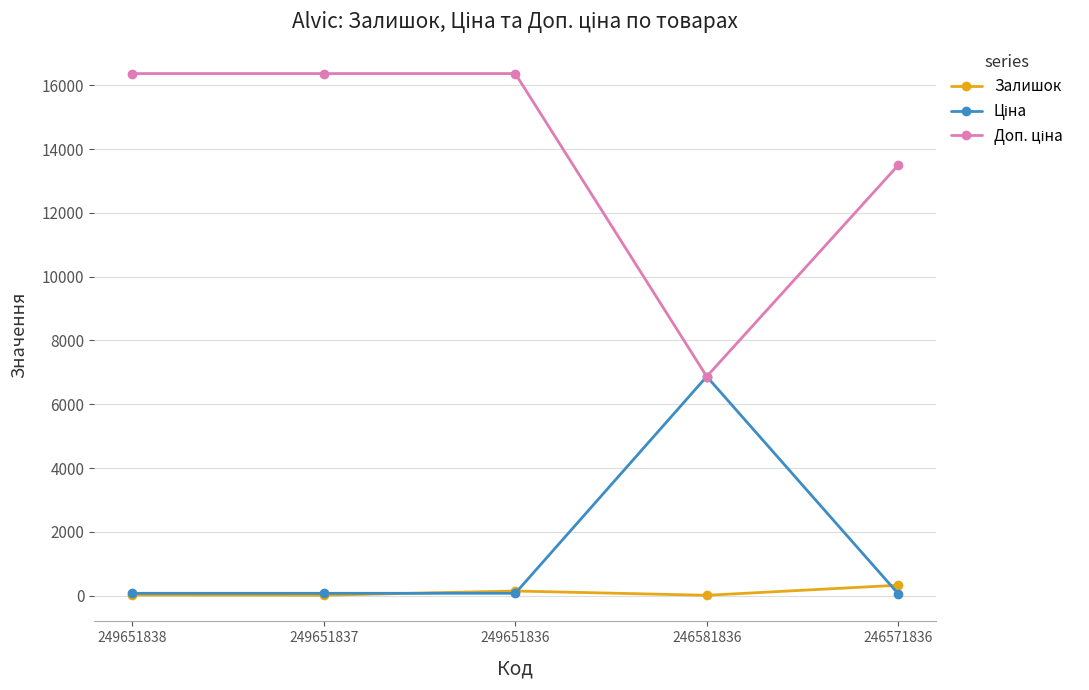

What is the maximum value shown in the chart?

16366.5